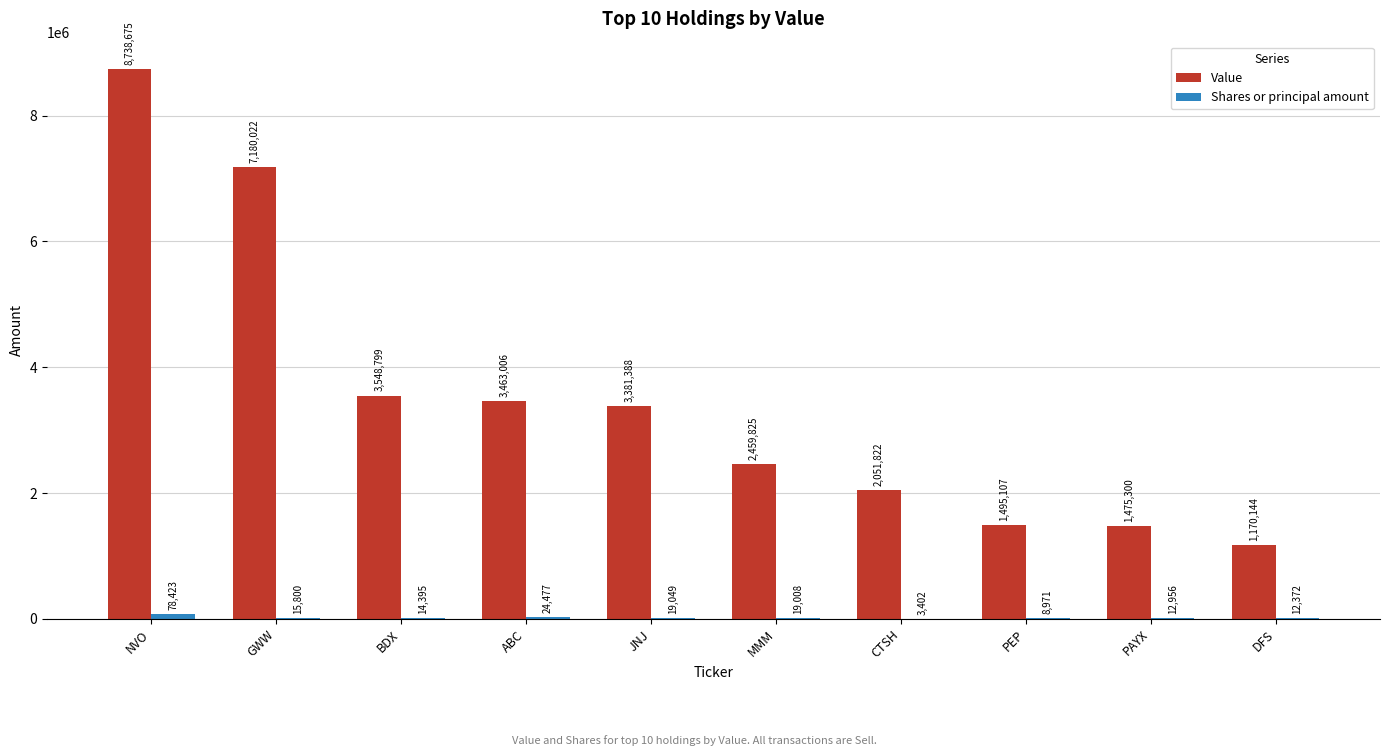

How many distinct data groups are displayed?

2